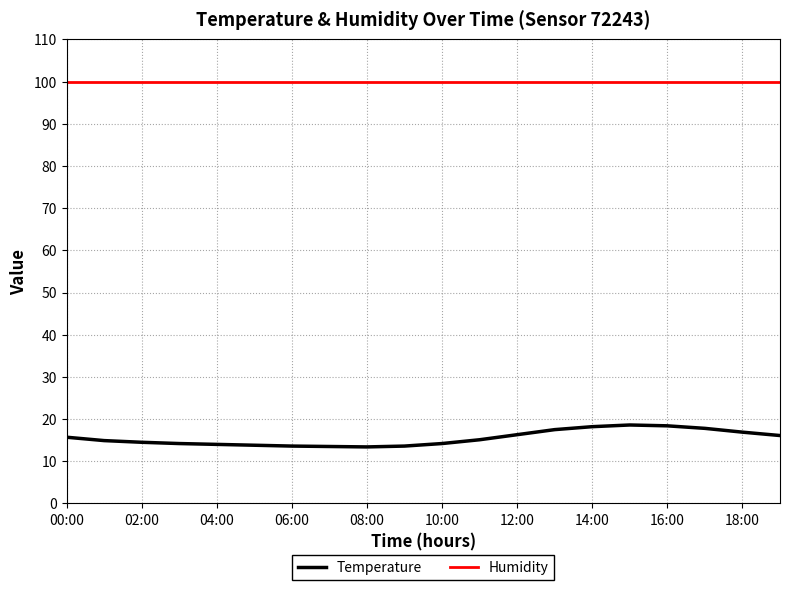

True or false: Temperature and Humidity cross at least once.

False